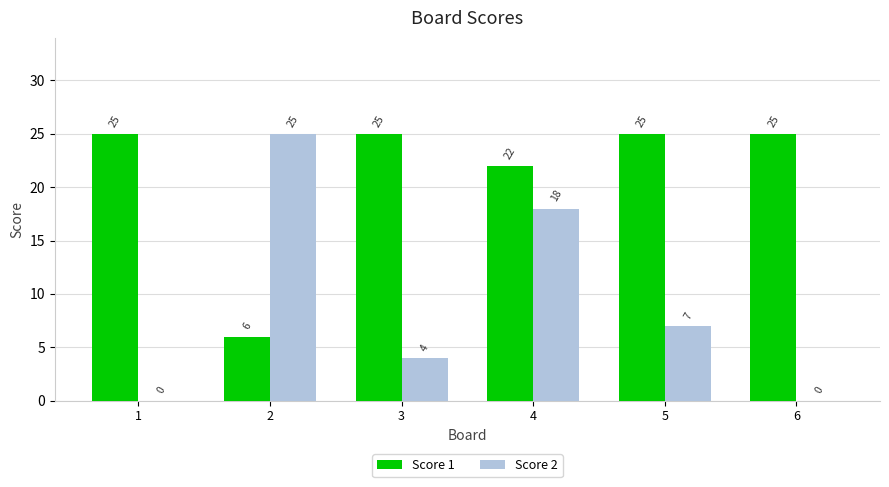

Between 1 and 4, which series saw the biggest shift?

Score 2